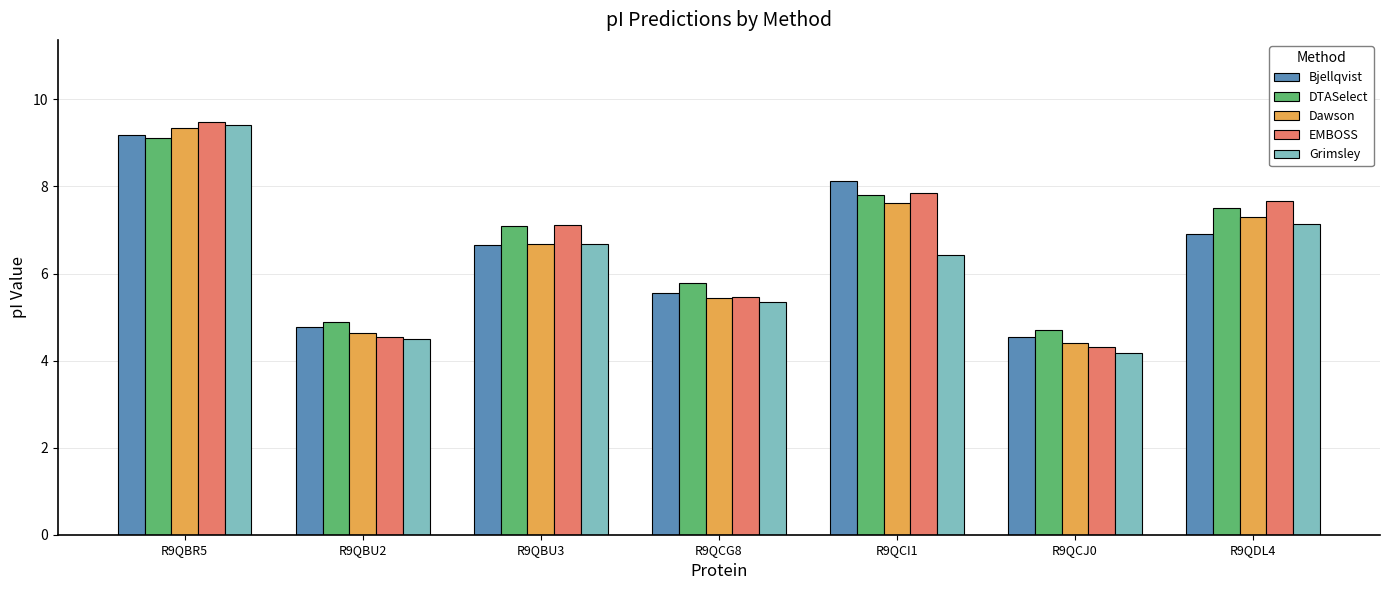

Where does the DTASelect series first go above 7?

R9QBR5